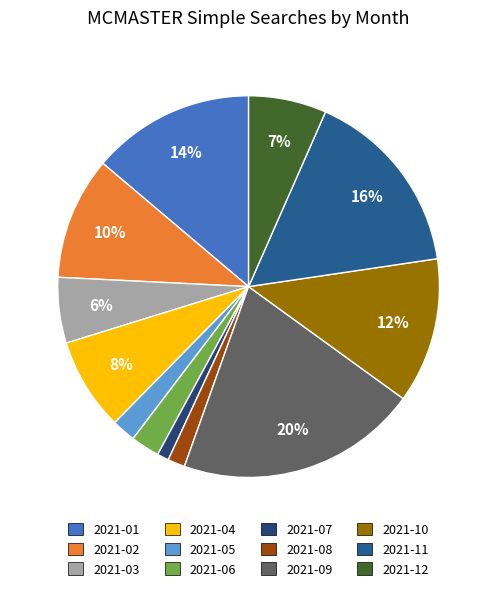

To the nearest percent, what is the average slice percentage?

8%